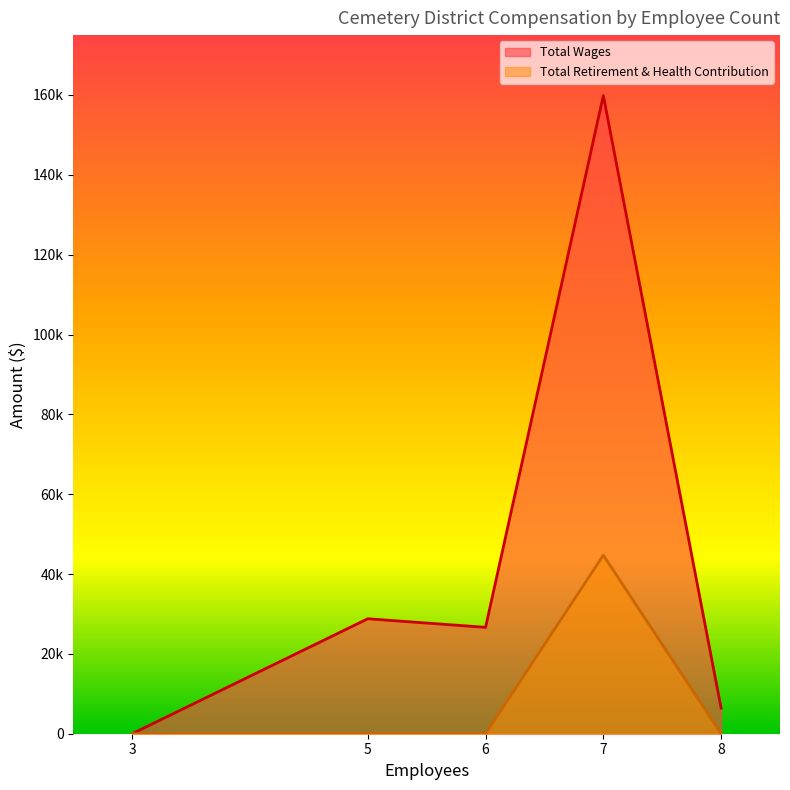

Reading left to right, extract all data points from this chart.

Total Wages: 7=159849	5=28800	6=26650	8=6430	3=0
Total Retirement & Health Contribution: 7=44727	5=0	6=0	8=0	3=0